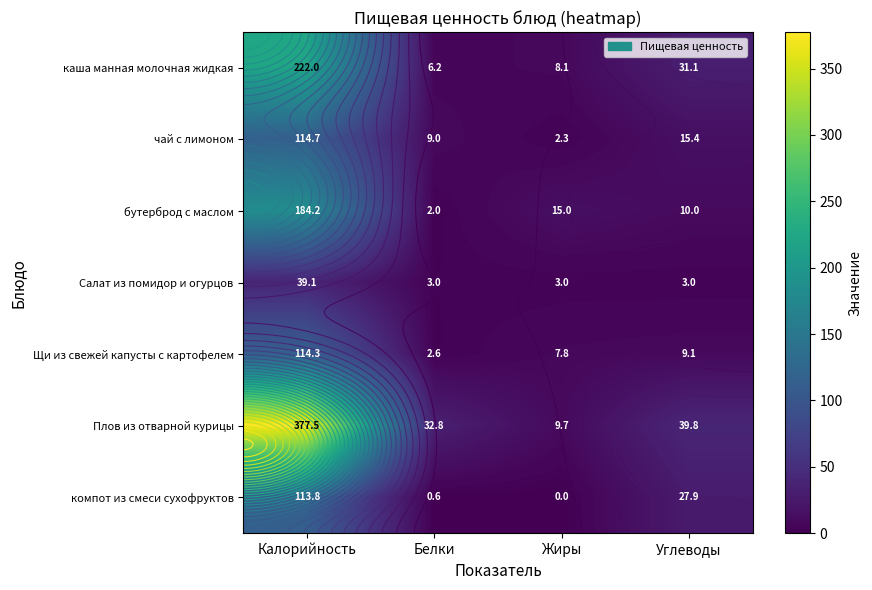

The value of чай с лимоном at Калорийность is 114.7. True or false?

True